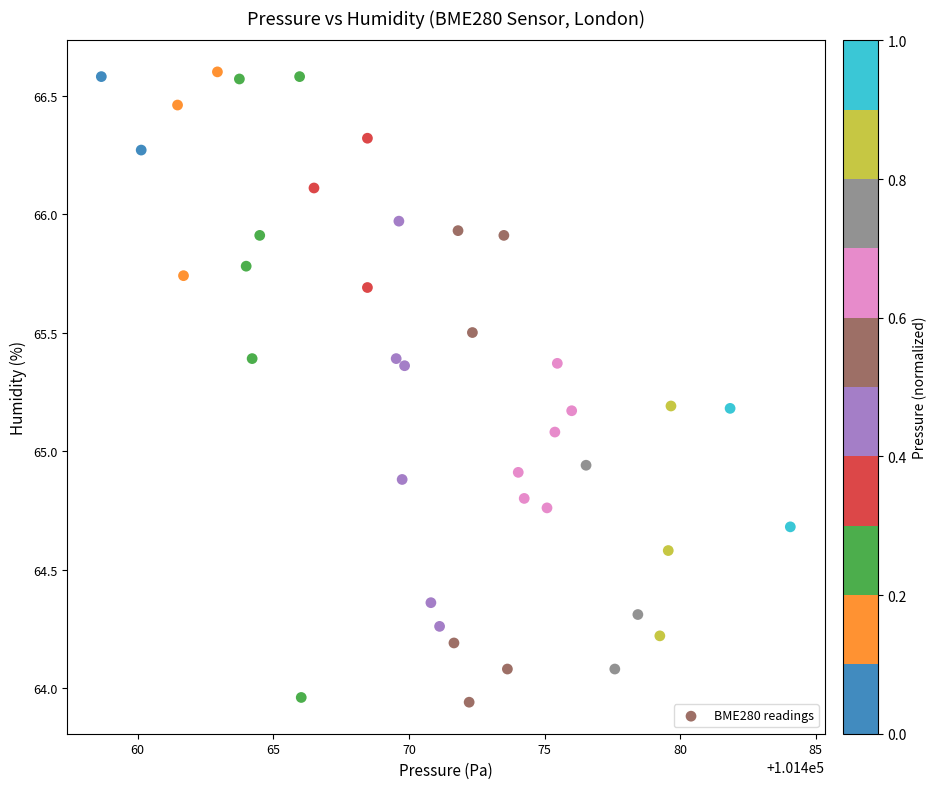

What is the range of X values (max minus min)?

25.4